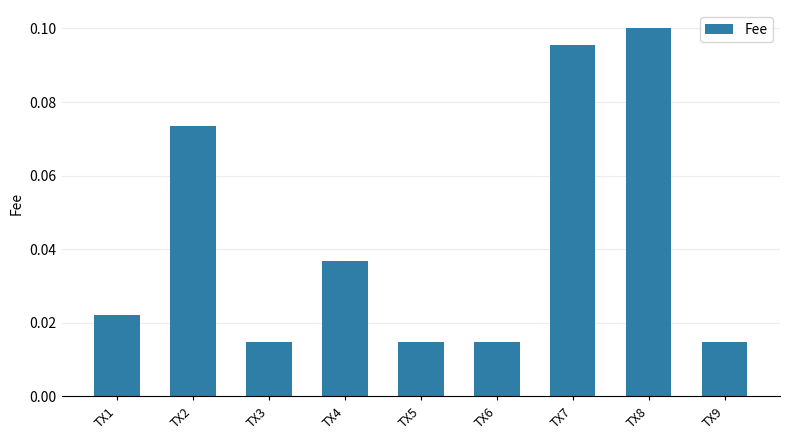

The chart shows a value of 0.1 at TX7. True or false?

True